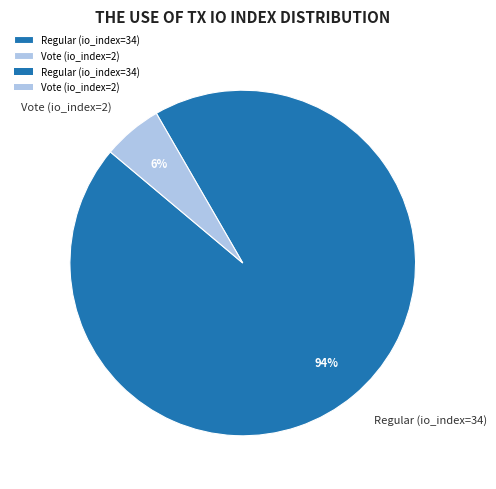

Rank the categories by value from highest to lowest.

Regular (io_index=34), Vote (io_index=2)